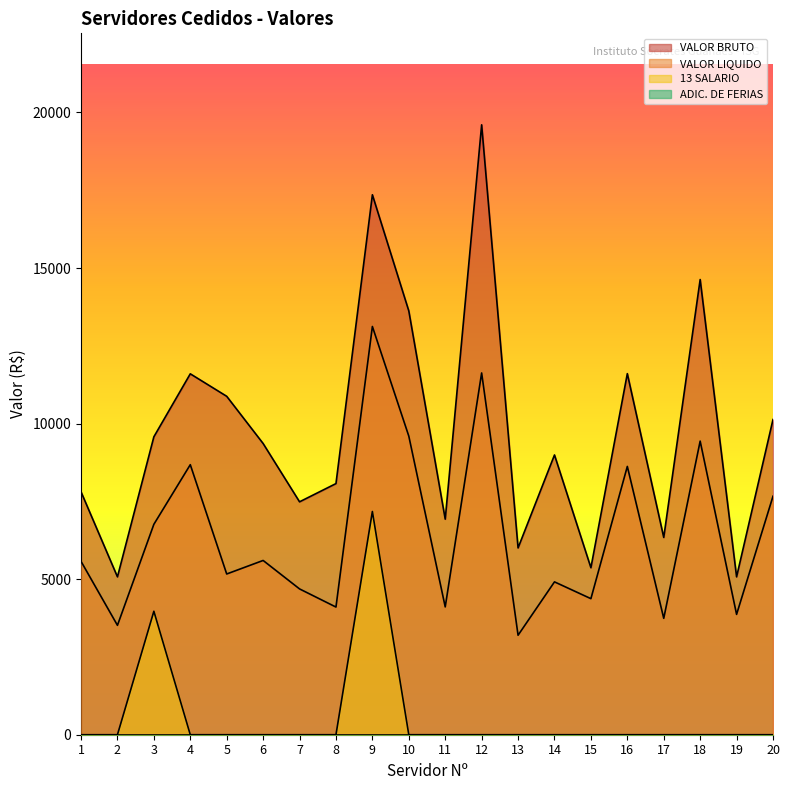

True or false: VALOR BRUTO and VALOR LIQUIDO cross at least once.

False